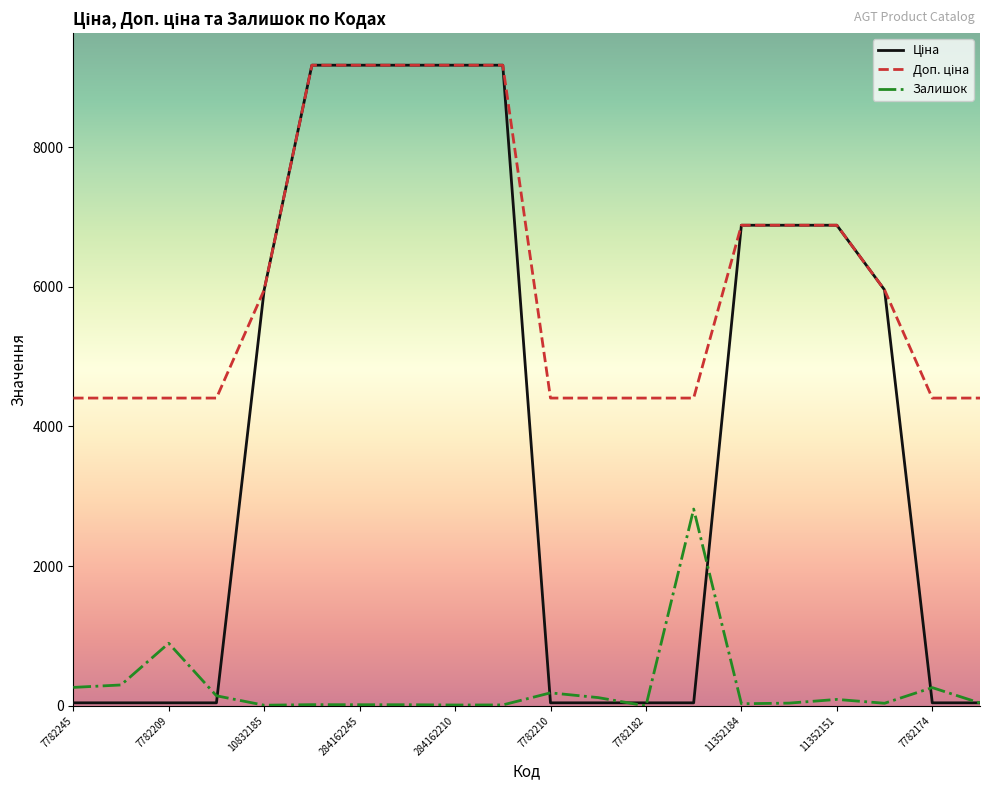

What is the maximum value shown in the chart?

9172.1